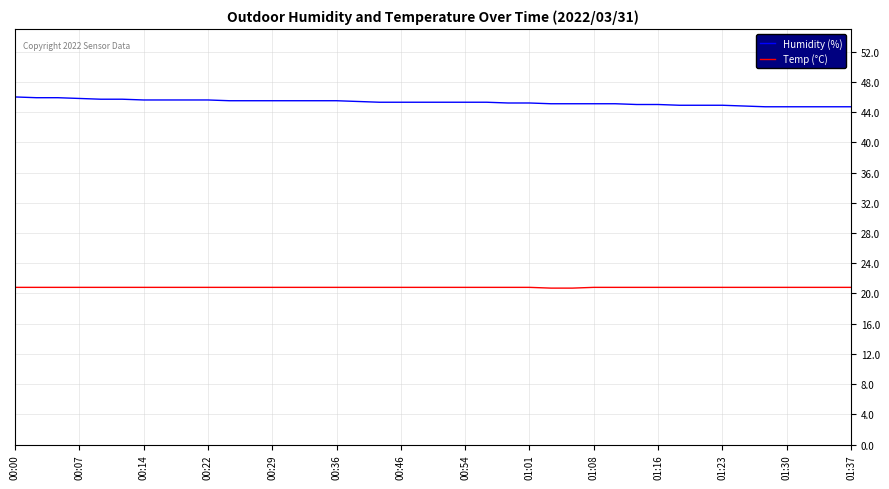

List the series in order of their overall mean, highest first.

Humidity (%), Temp (°C)